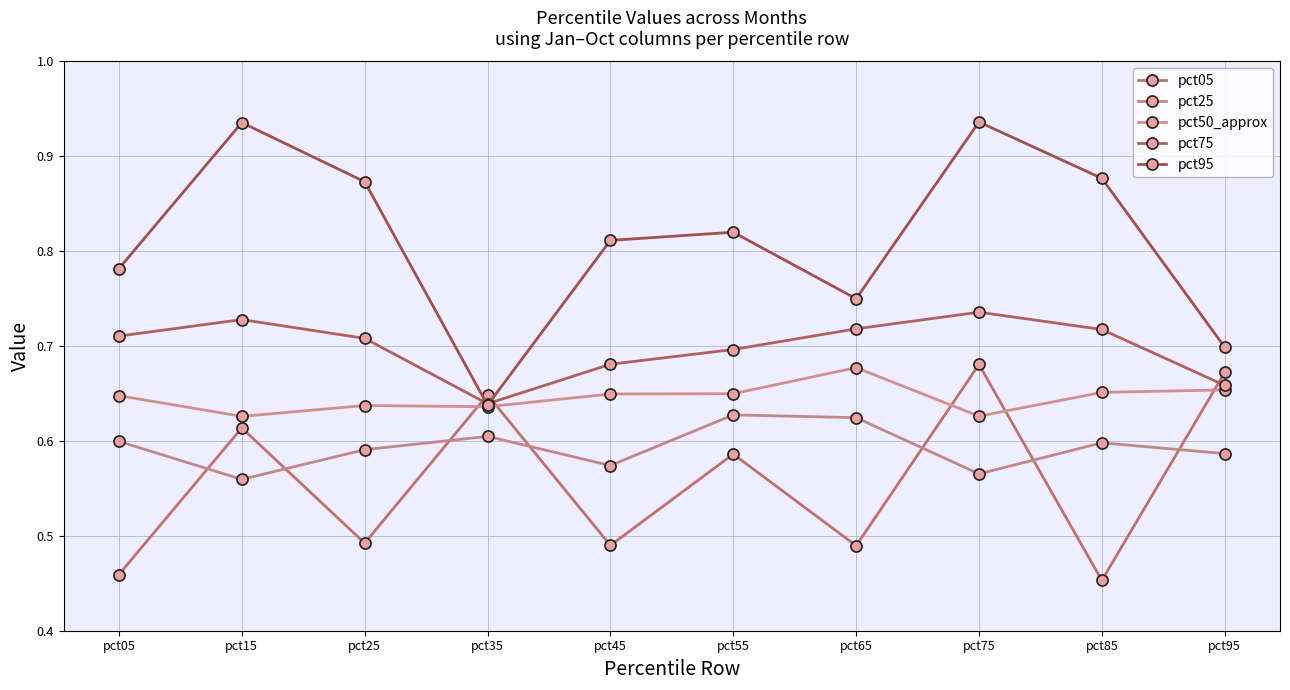

What is the sum of the pct05 values at pct05 and pct45?

0.9